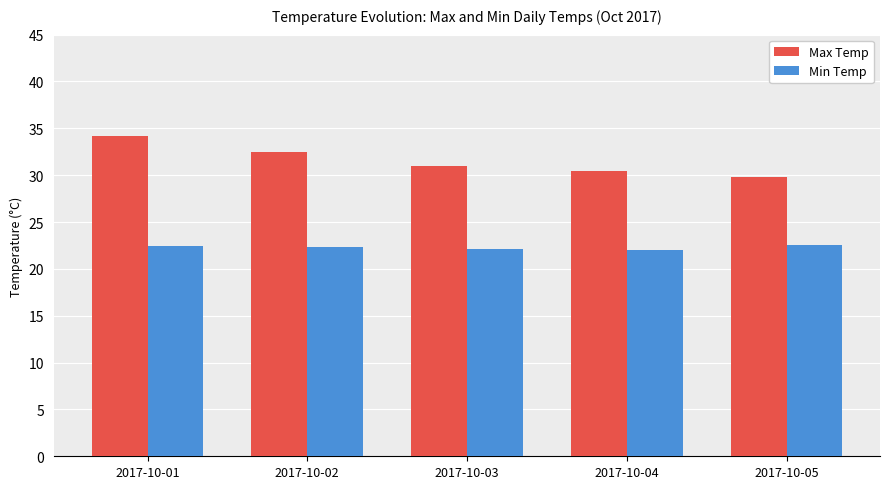

What is the value of the Max Temp bar at the 3rd from the left?

31.0